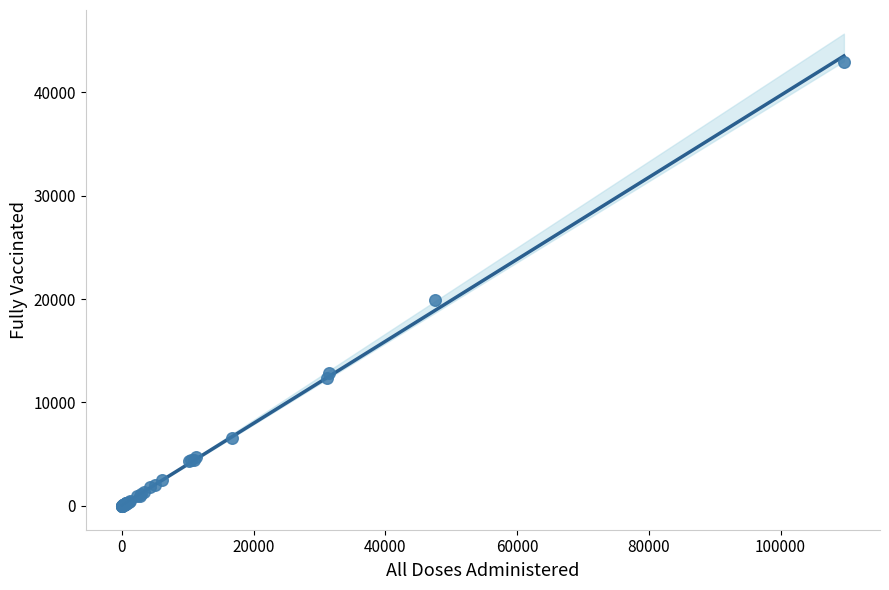

What Y value in the scatter plot is closest to 21476?

19900